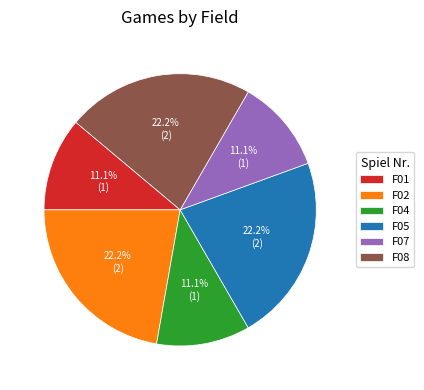

To the nearest percent, what is the average slice percentage?

17%